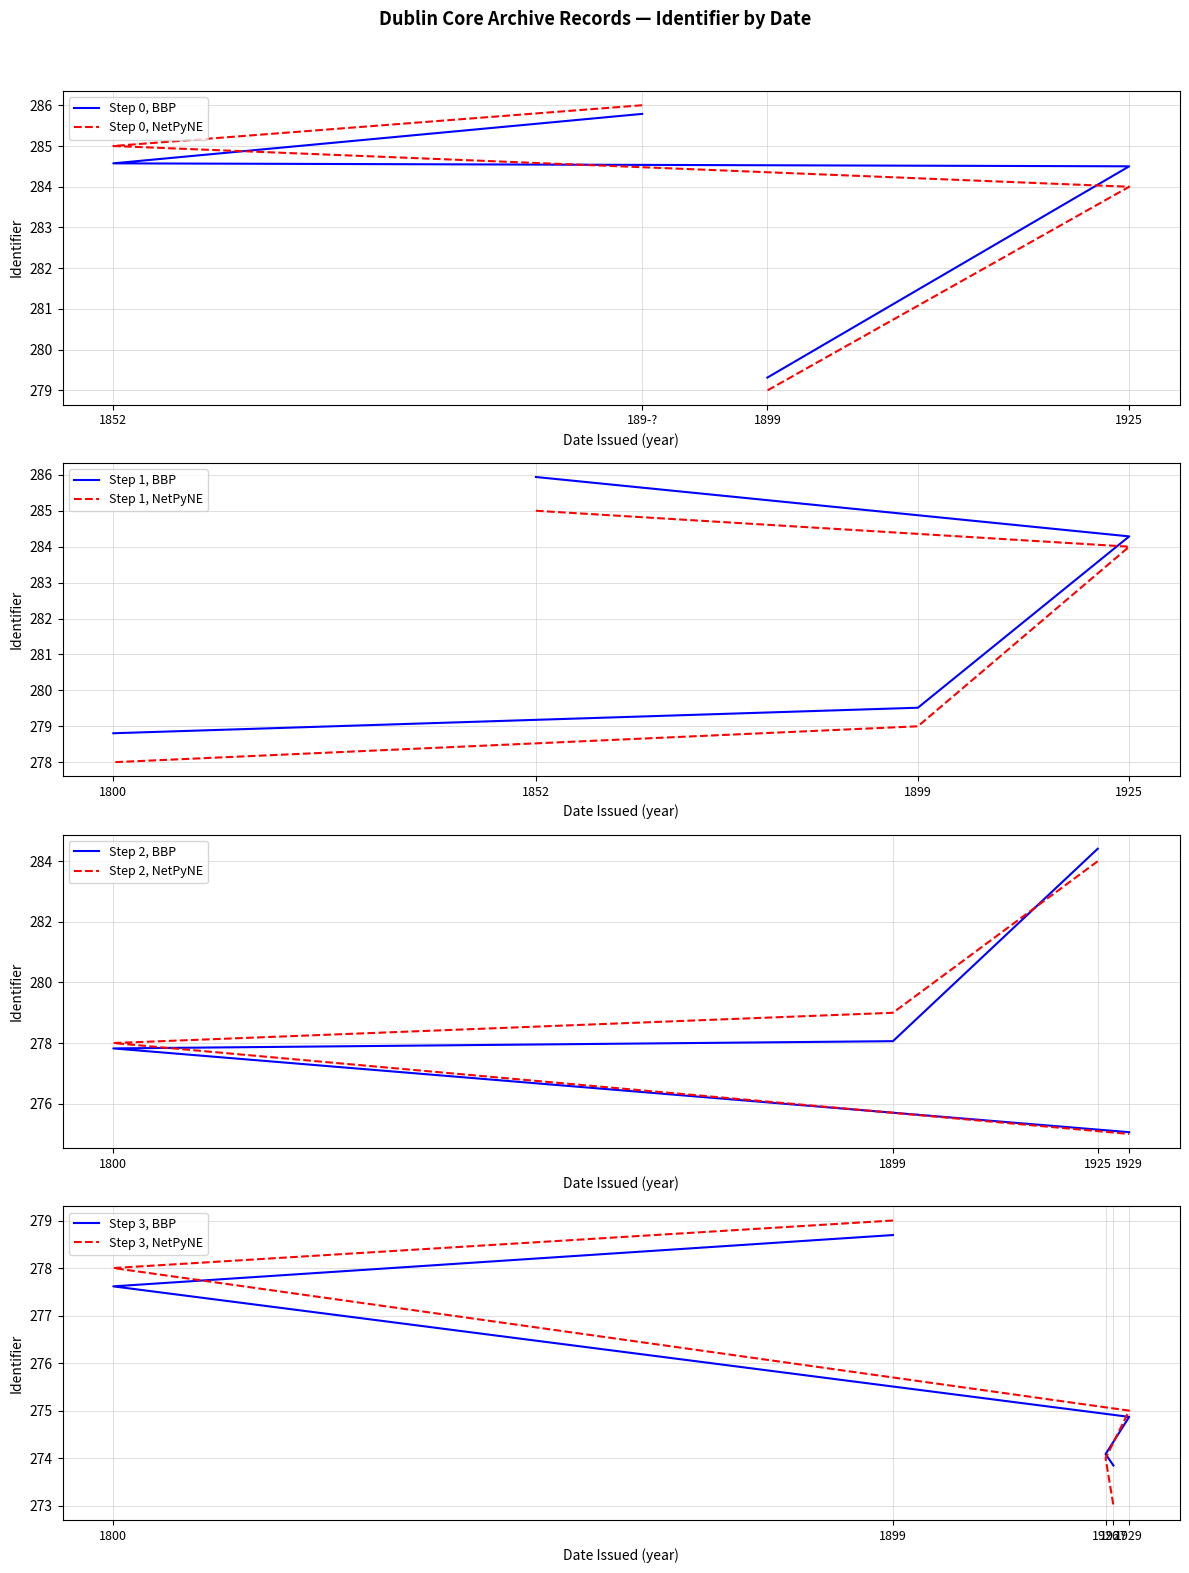

The chart shows a value of 133 at 1899. True or false?

False